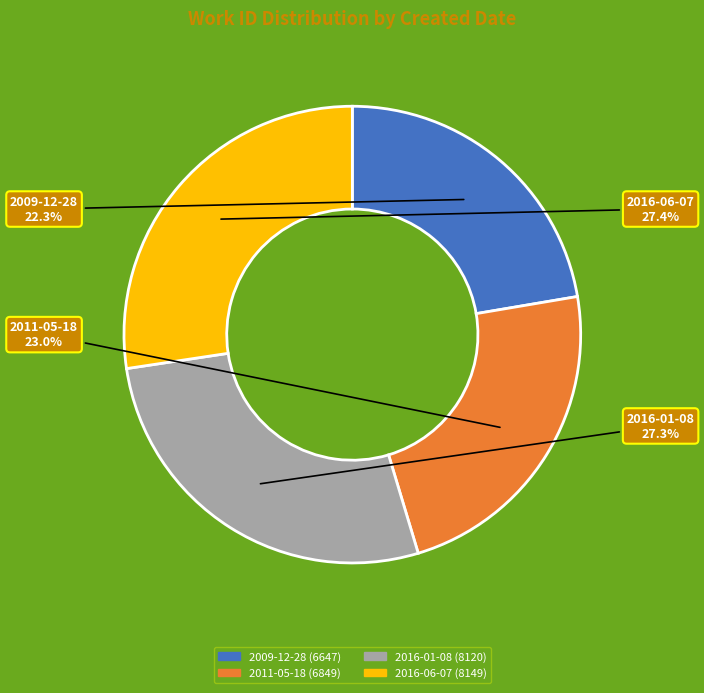

The 2009-12-28 slice represents 22% of the pie. True or false?

True